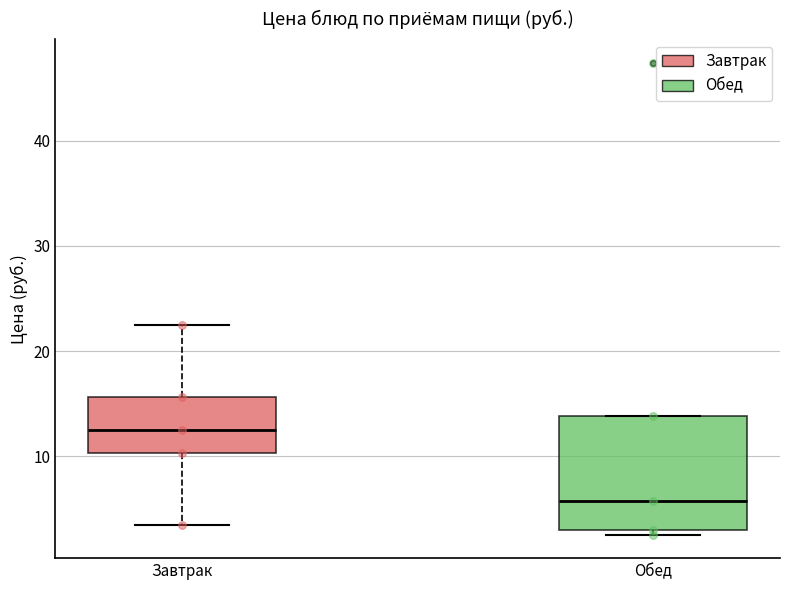

Which box has the highest median line?

Завтрак